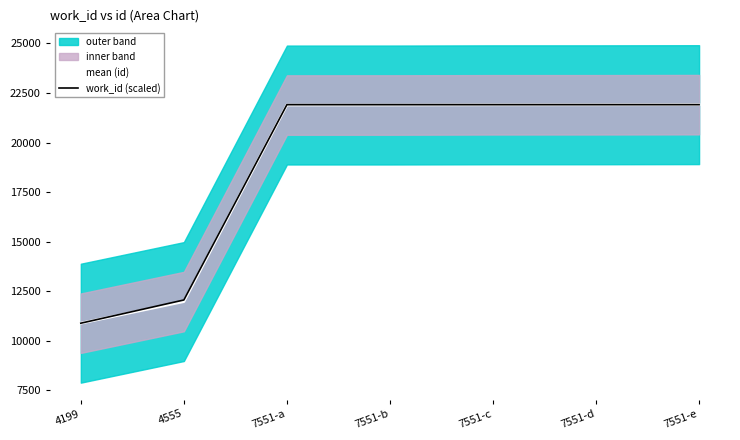

What is the value of the mean (id) point at the 2nd from the left?

11974.0